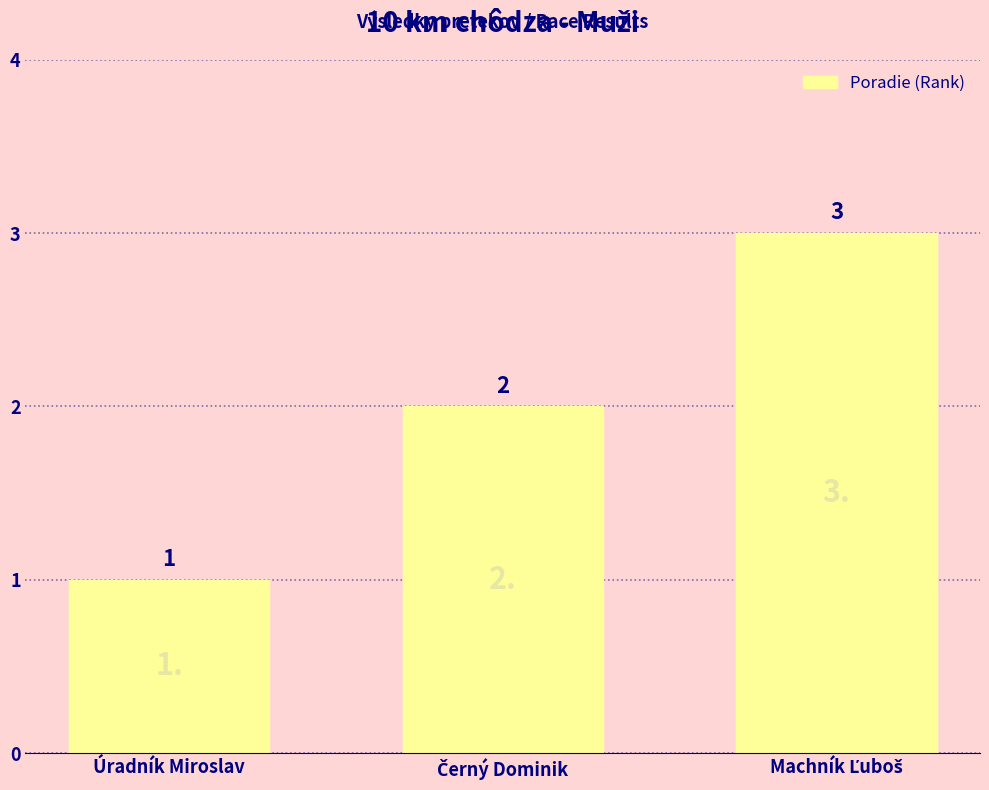

How many series are shown in this chart?

1